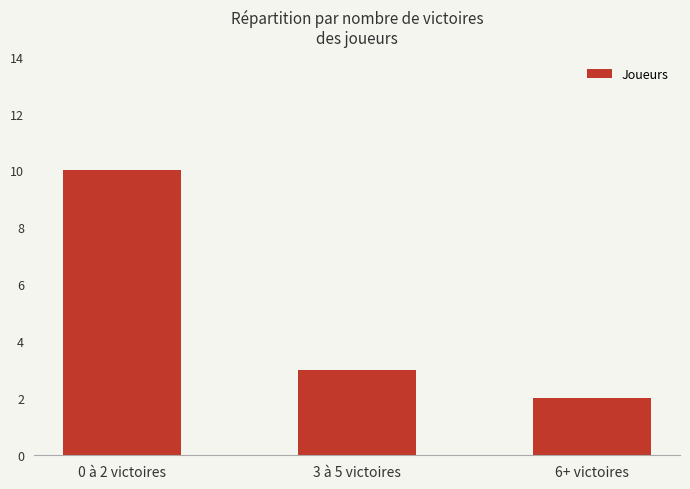

What is the approximate value at 3 à 5 victoires?

3